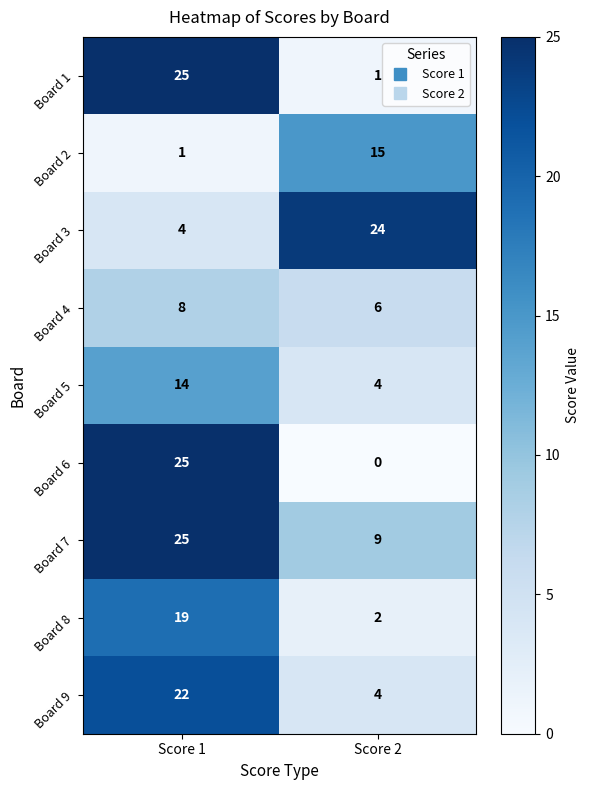

Which series has the largest range (max minus min)?

Board 6